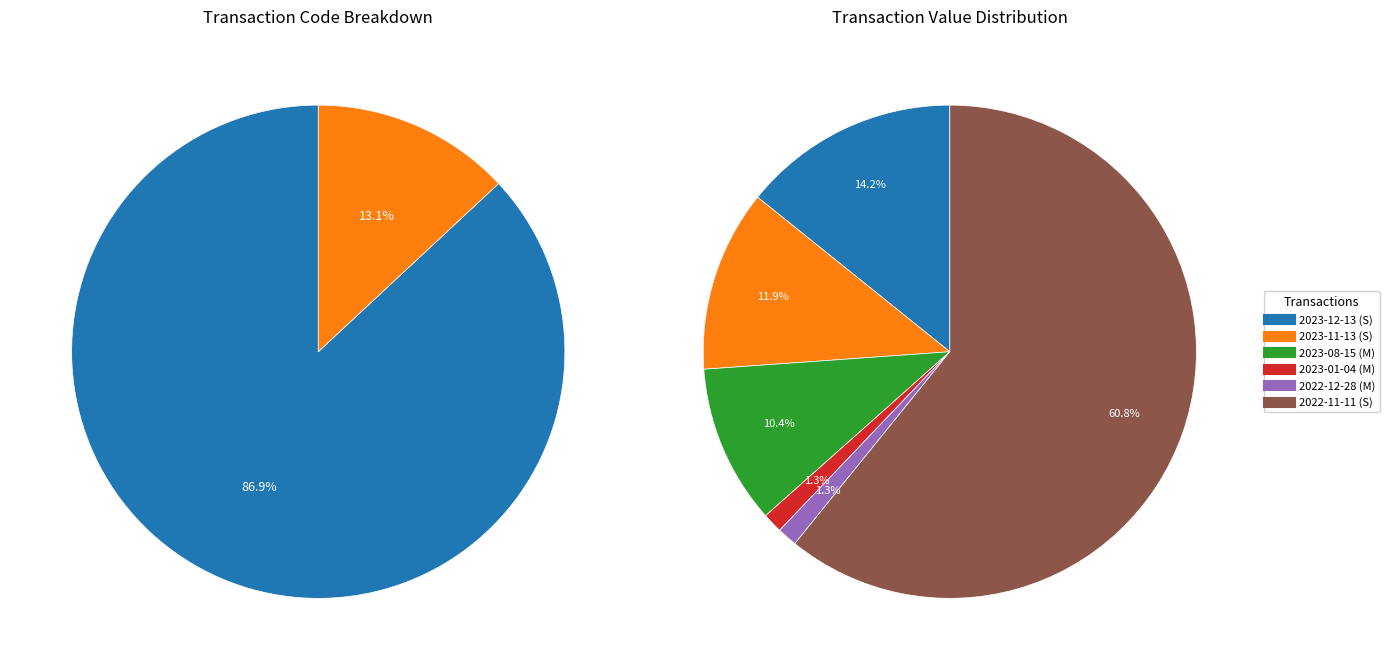

Which slice is the largest?

2022-11-11 (S)